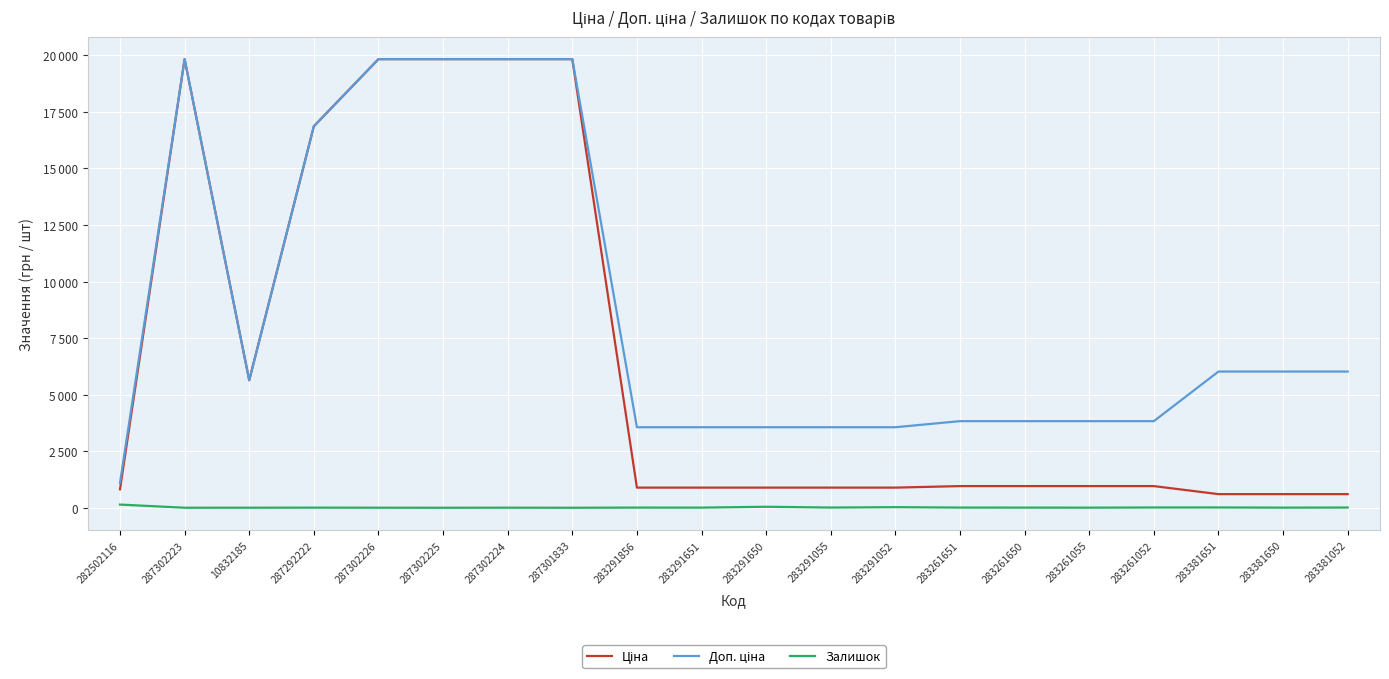

True or false: Доп. ціна and Залишок cross at least once.

False